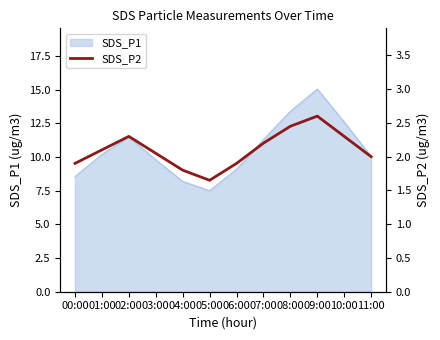

Where does the data first go above 2?

01:00